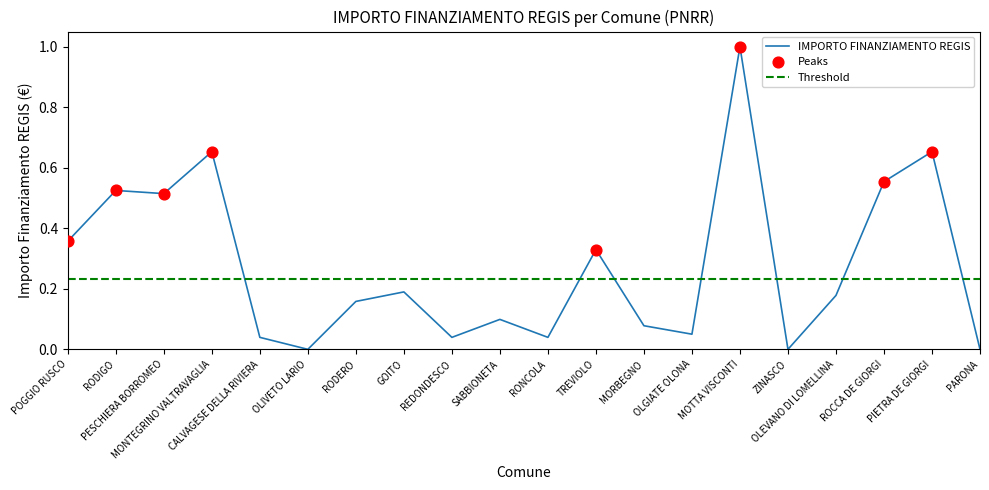

What is the change in value from POGGIO RUSCO to RONCOLA?

-0.3